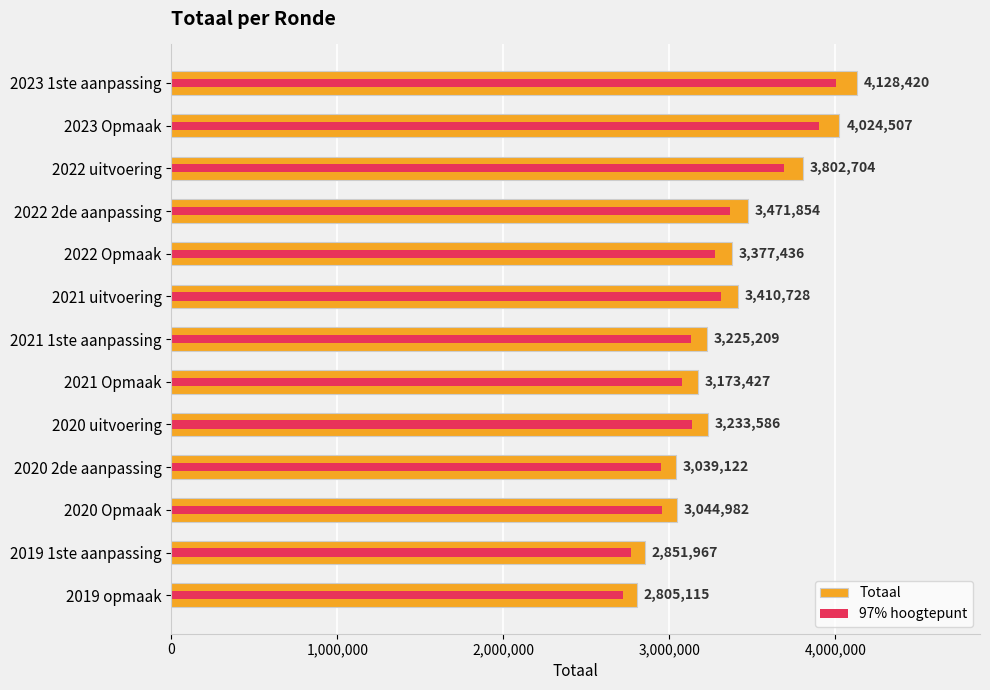

The Totaal series shows 3039122.0 at 2020 2de aanpassing. True or false?

True